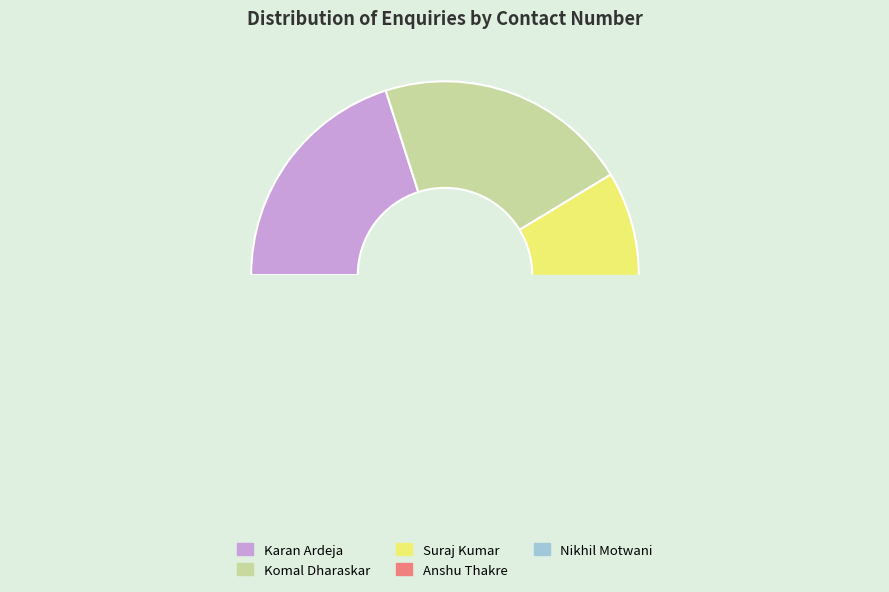

Which category has the smallest portion of the pie?

Nikhil Motwani